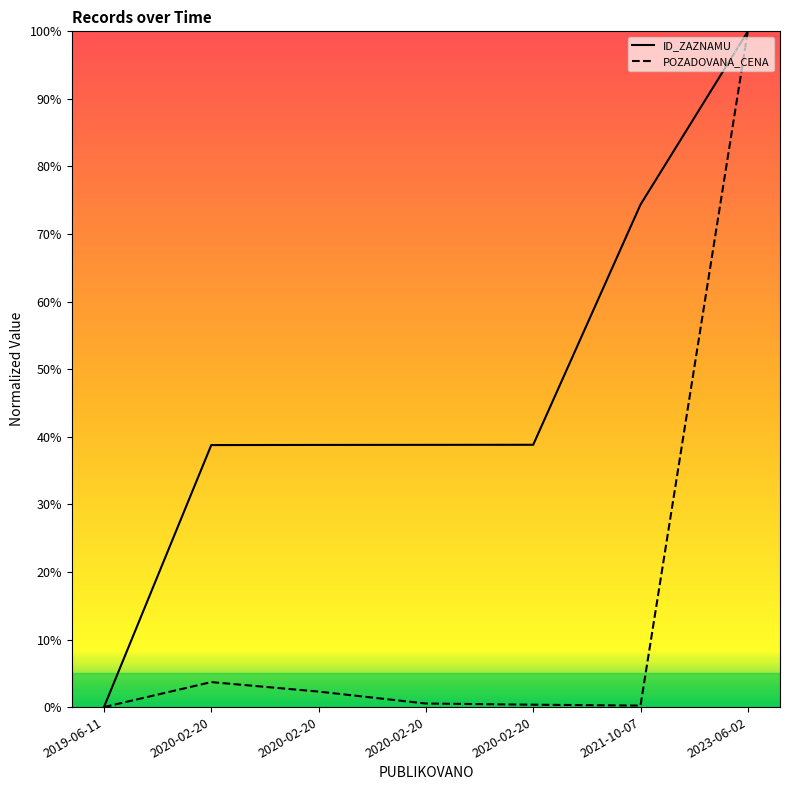

What are all the series names shown in the legend?

ID_ZAZNAMU, POZADOVANA_CENA